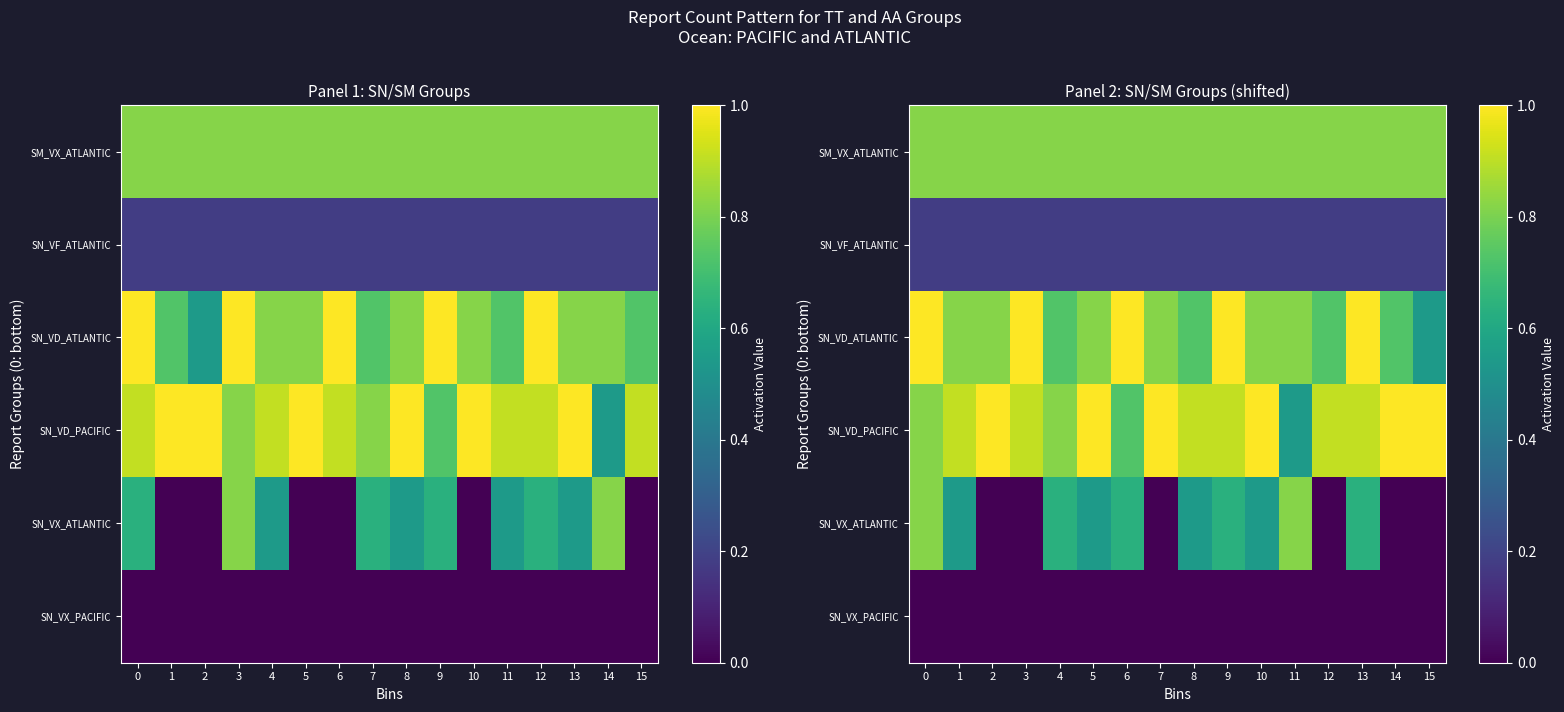

What is the difference between the SN_VD_PACIFIC values at 7 and 8?

0.1